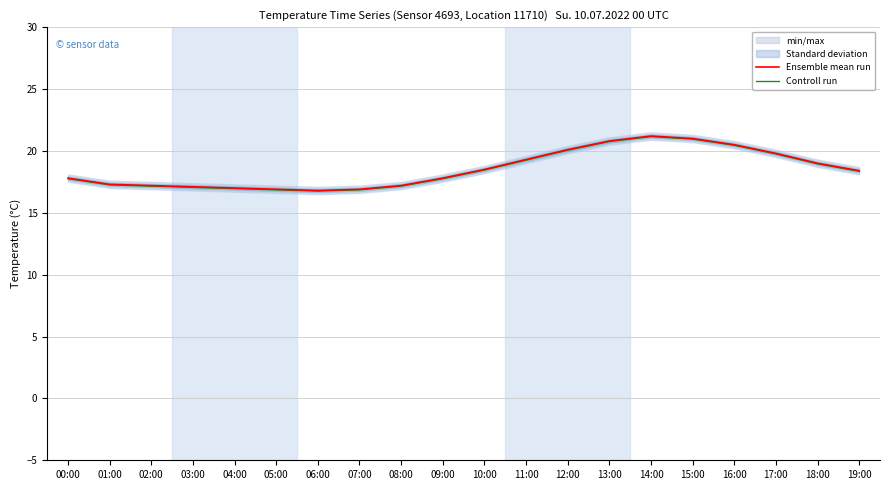

True or false: Ensemble mean run has a value of 11.9 at 00:00.

False